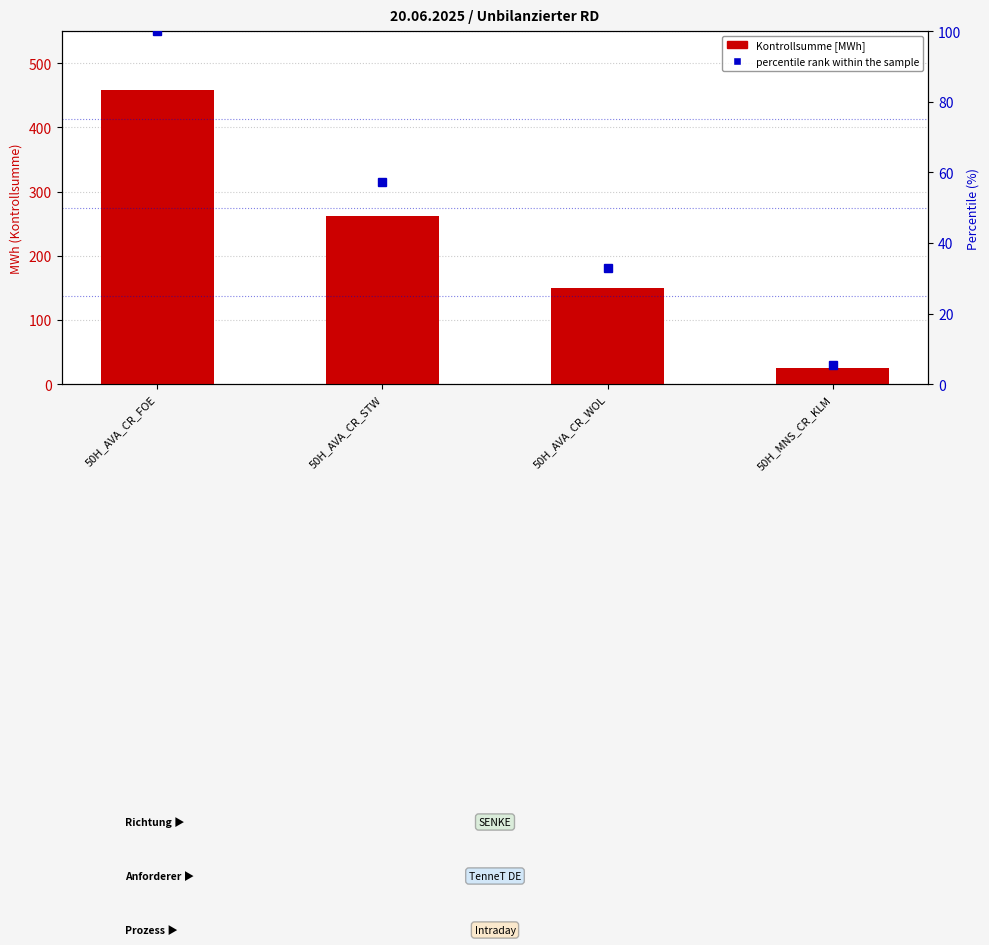

What is the total value across all series at 50H_AVA_CR_WOL?

182.8